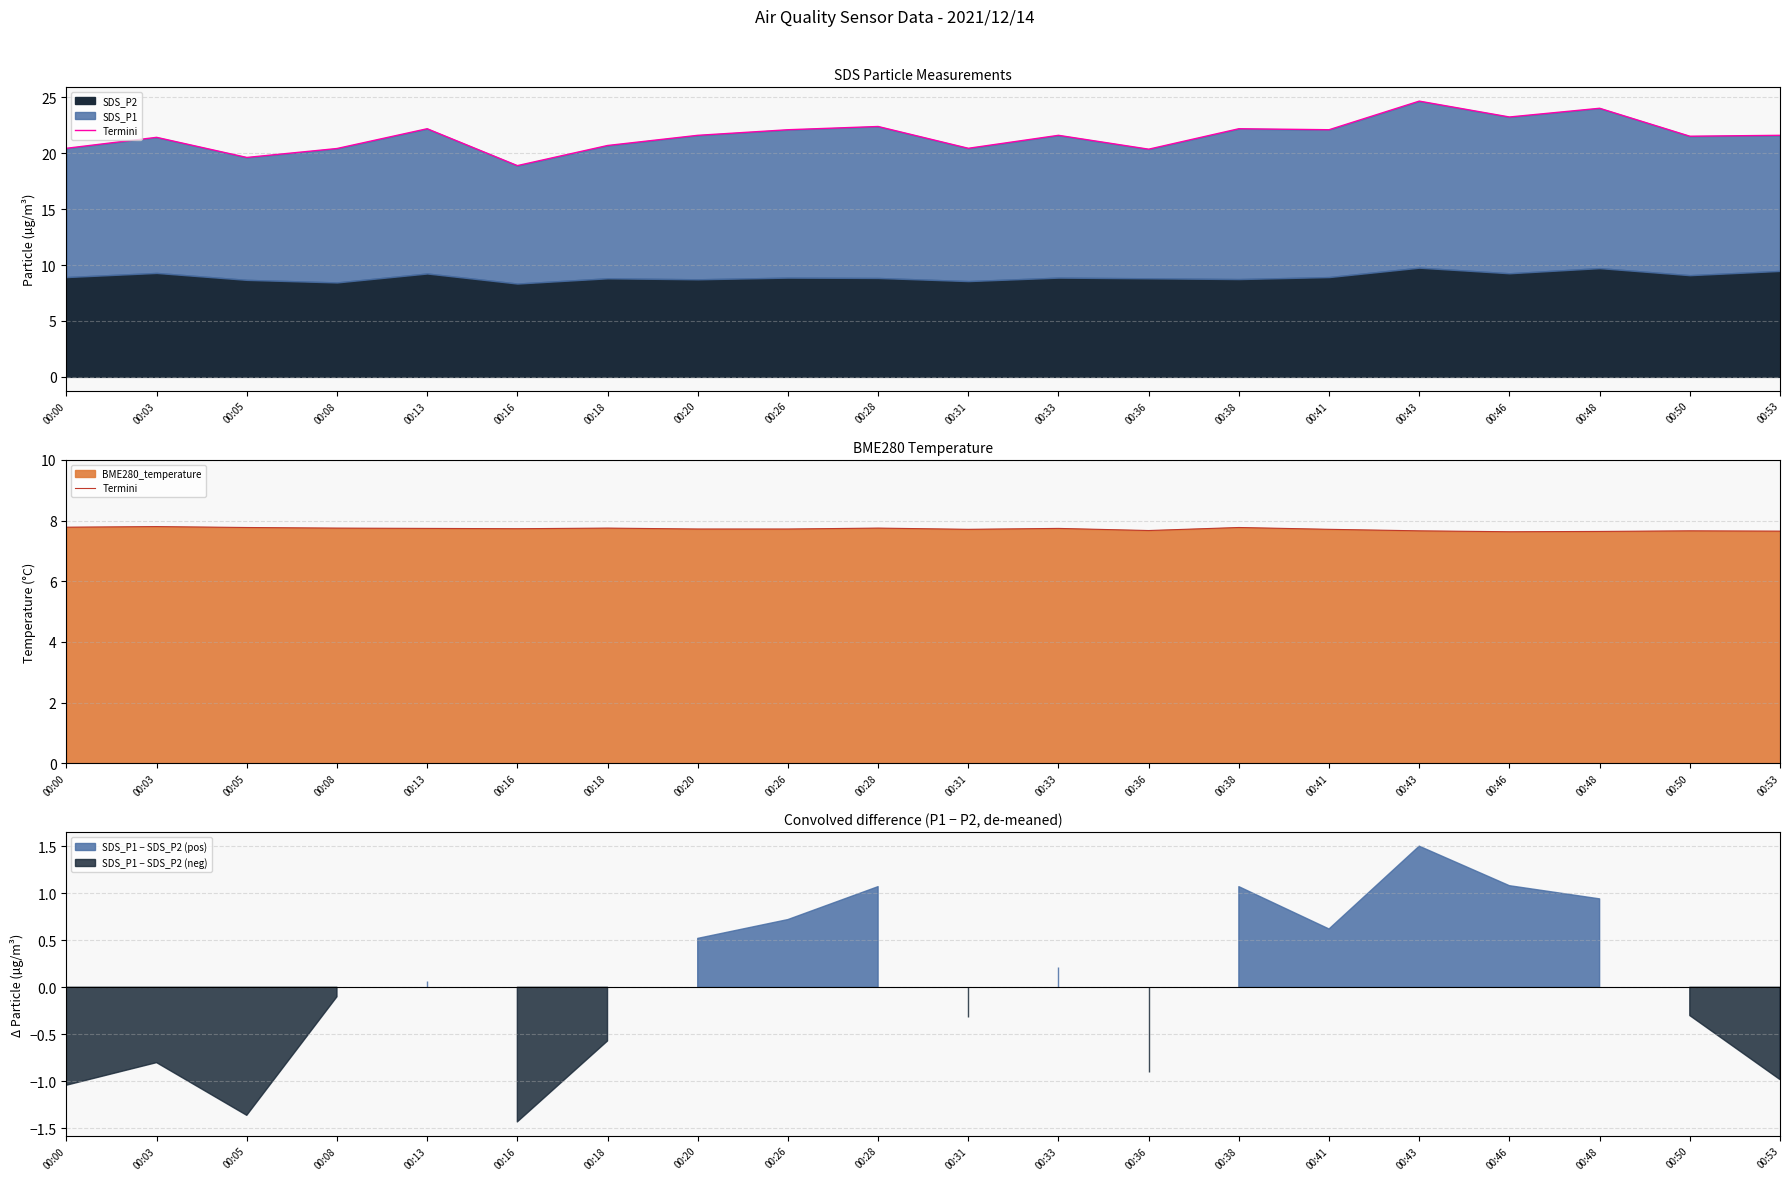

What is the value of the 2nd point from the left?

7.8